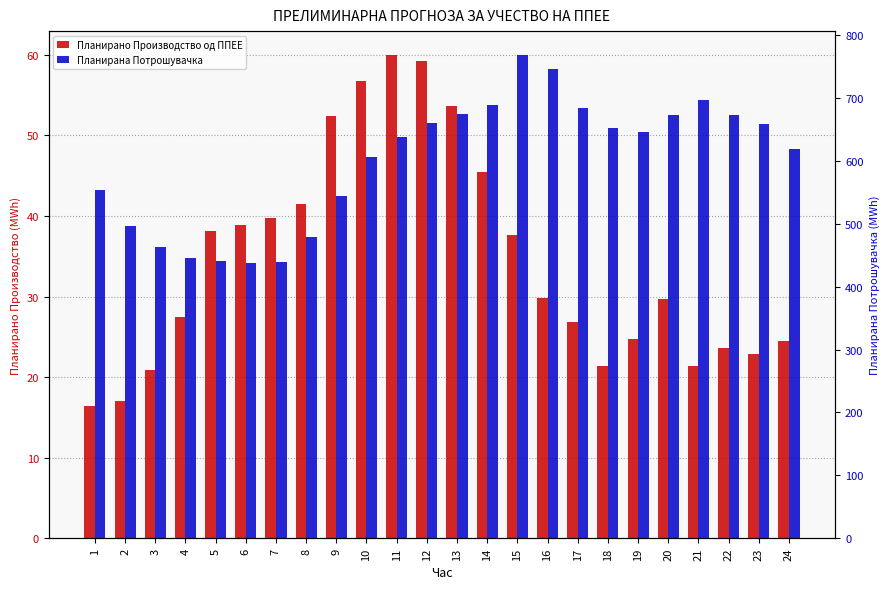

Rank the series at 9 from lowest to highest value.

Планирано Производство од ППЕЕ, Планирана Потрошувачка